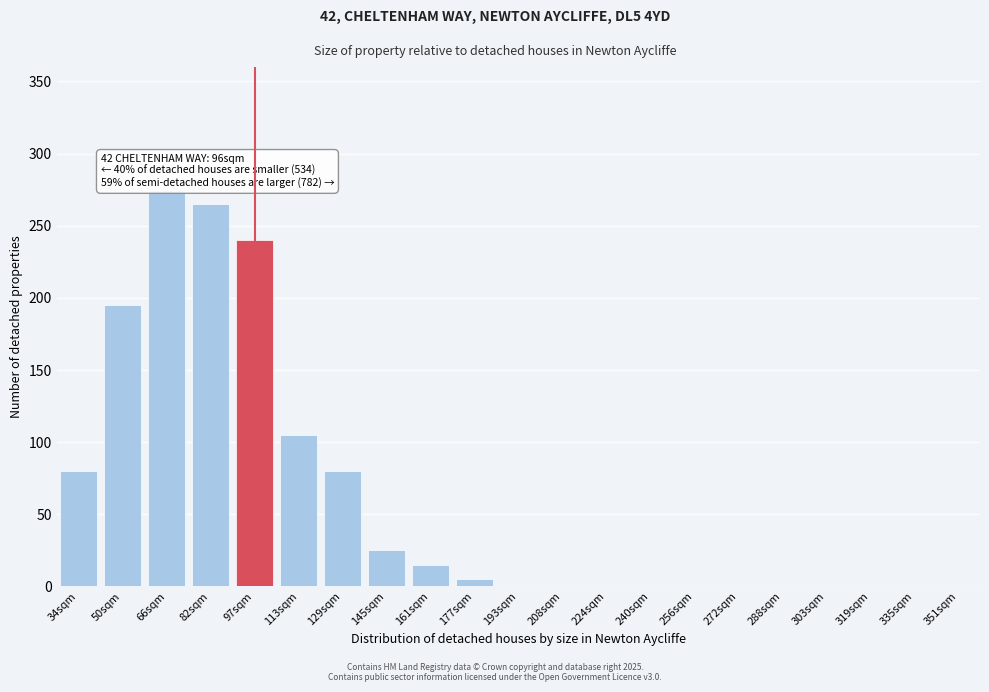

Read the value at 34sqm.

80